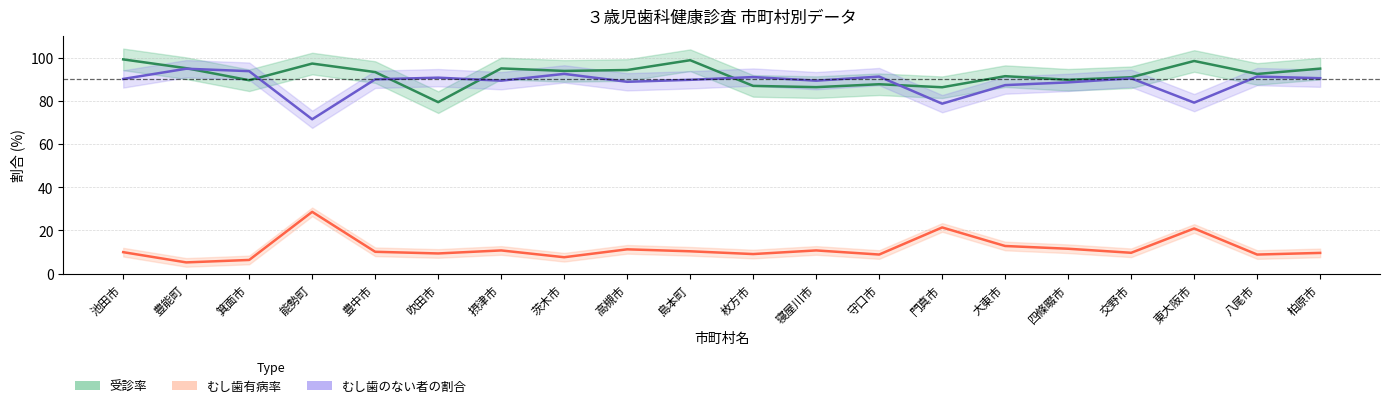

Reading left to right, extract all data points from this chart.

受診率: 池田市=99.2	豊能町=95.1	箕面市=89.5	能勢町=97.2	豊中市=93.3	吹田市=79.3	摂津市=95.0	茨木市=93.8	高槻市=94.2	島本町=98.8	枚方市=86.9	寝屋川市=86.3	守口市=87.7	門真市=86.2	大東市=91.4	四條畷市=89.7	交野市=90.9	東大阪市=98.4	八尾市=92.4	柏原市=94.9
むし歯のない者の割合: 池田市=90.1	豊能町=94.8	箕面市=93.7	能勢町=71.4	豊中市=89.9	吹田市=90.7	摂津市=89.3	茨木市=92.4	高槻市=88.8	島本町=89.7	枚方市=91.0	寝屋川市=89.3	守口市=91.2	門真市=78.7	大東市=87.2	四條畷市=88.5	交野市=90.4	東大阪市=79.1	八尾市=91.2	柏原市=90.4
むし歯有病率: 池田市=9.9	豊能町=5.2	箕面市=6.3	能勢町=28.6	豊中市=10.1	吹田市=9.3	摂津市=10.7	茨木市=7.6	高槻市=11.2	島本町=10.3	枚方市=9.0	寝屋川市=10.7	守口市=8.8	門真市=21.4	大東市=12.8	四條畷市=11.5	交野市=9.6	東大阪市=20.9	八尾市=8.8	柏原市=9.6